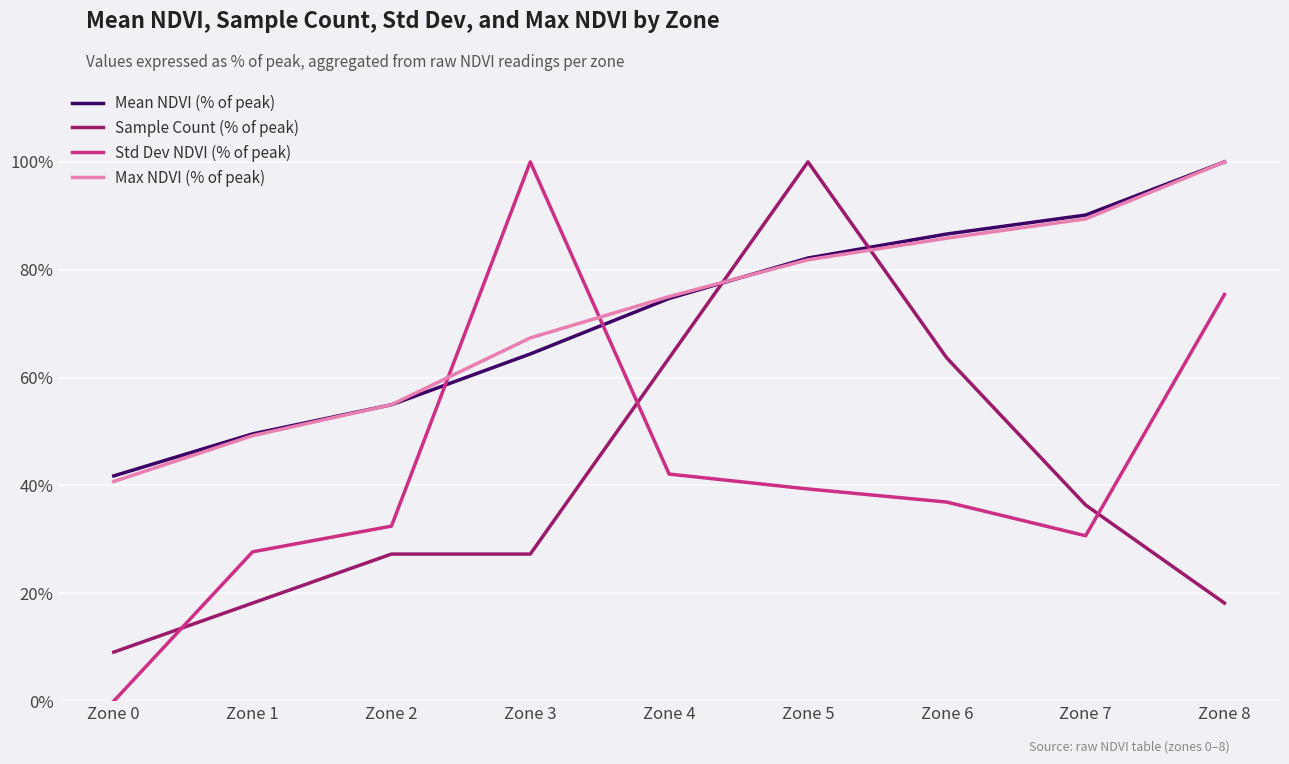

What is the maximum value shown in the chart?

100.0